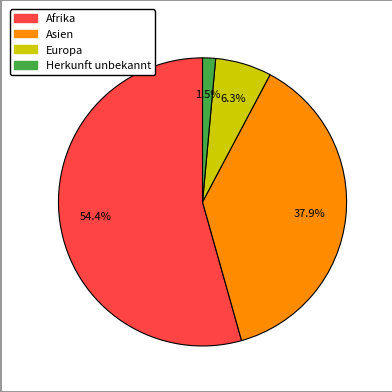

Is there any slice that represents more than half of the pie?

Yes